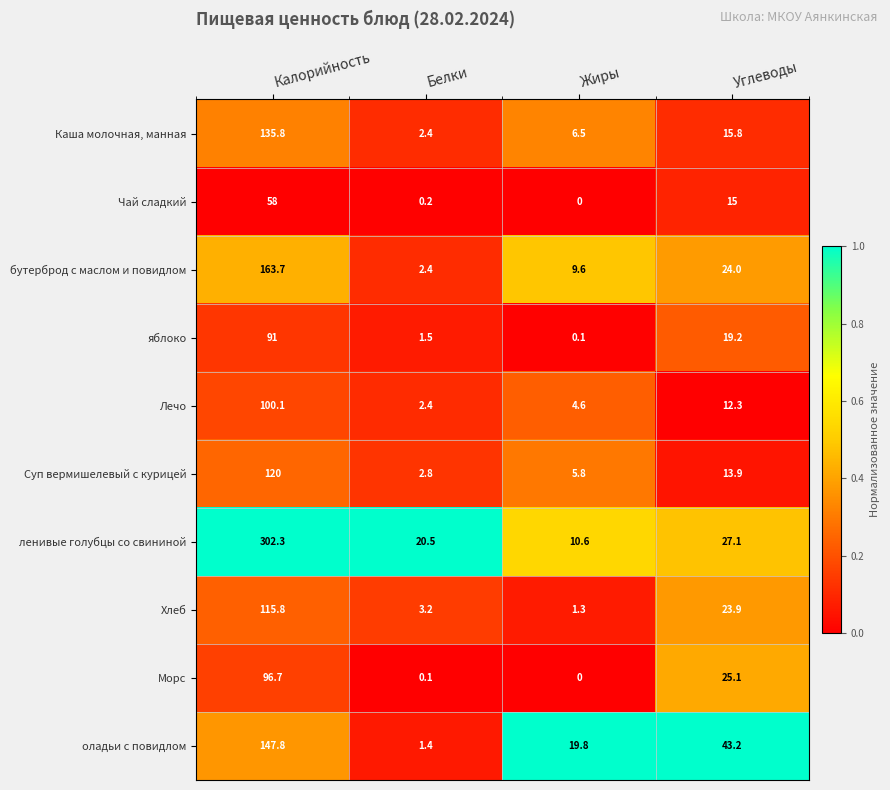

What is the greatest value displayed?

302.3